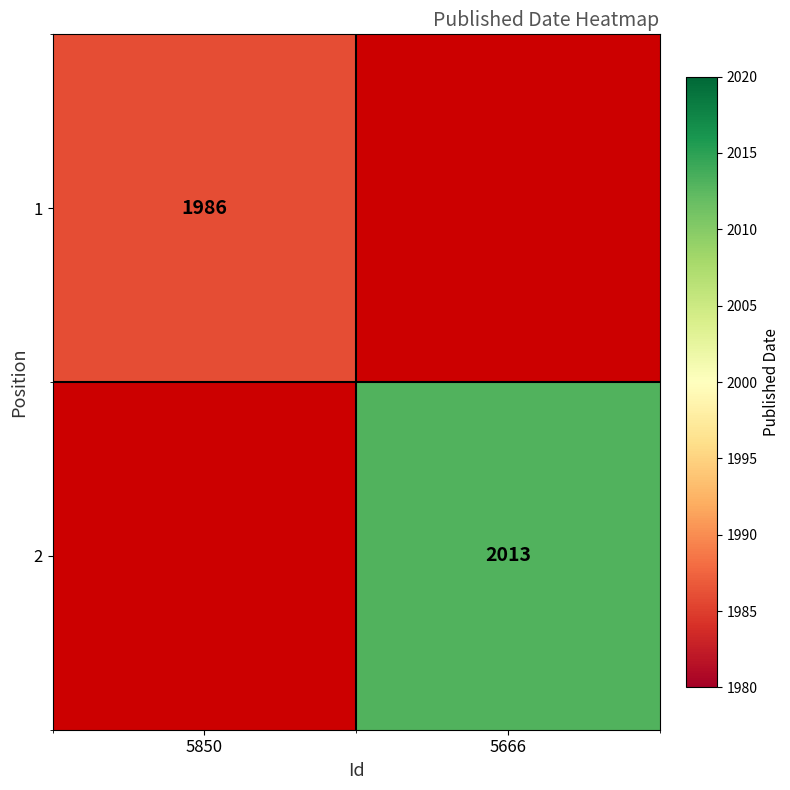

True or false: 1 has a value of 1986 at 5850.

True